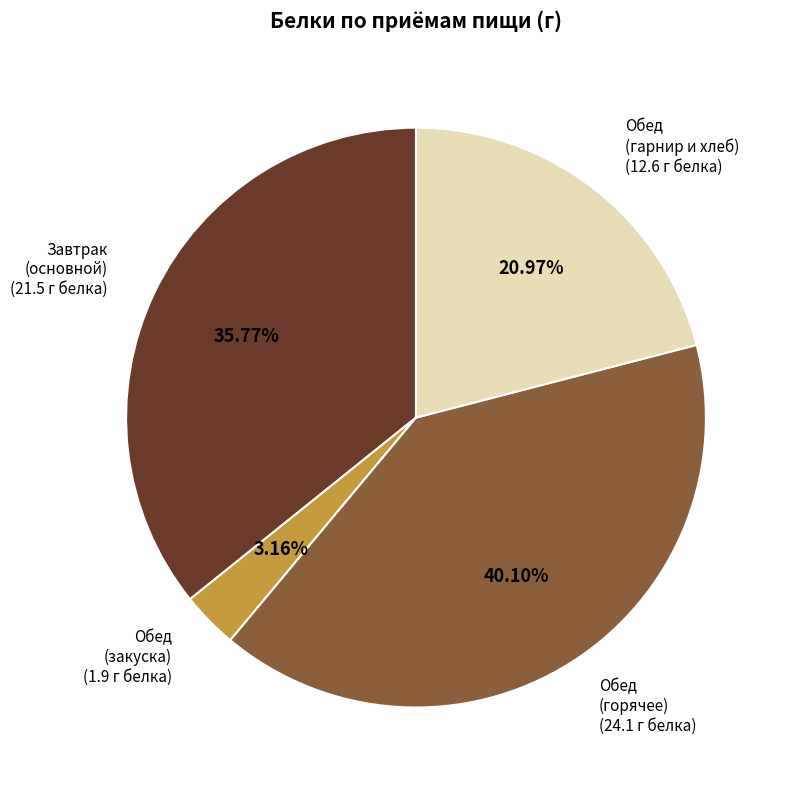

Does any single category account for the majority?

No